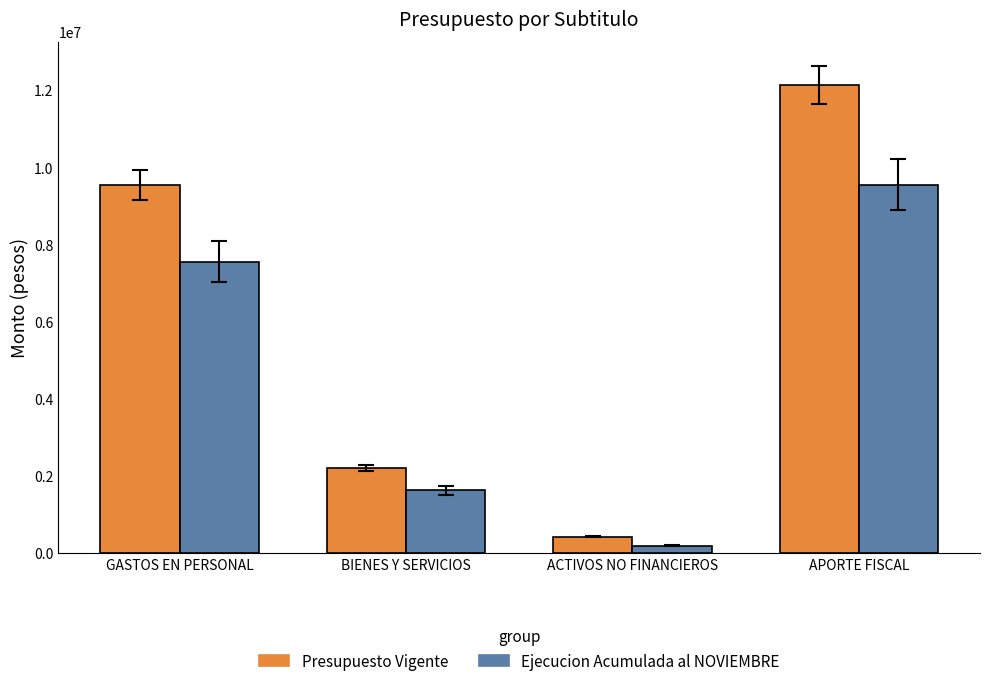

Which series has the widest spread of values?

Presupuesto Vigente